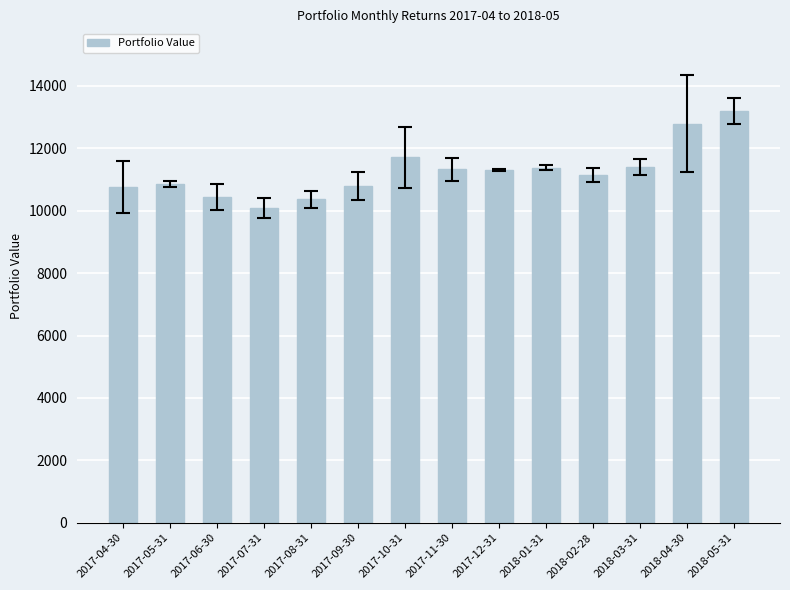

Which has a higher value, 2017-06-30 or 2017-10-31?

2017-10-31